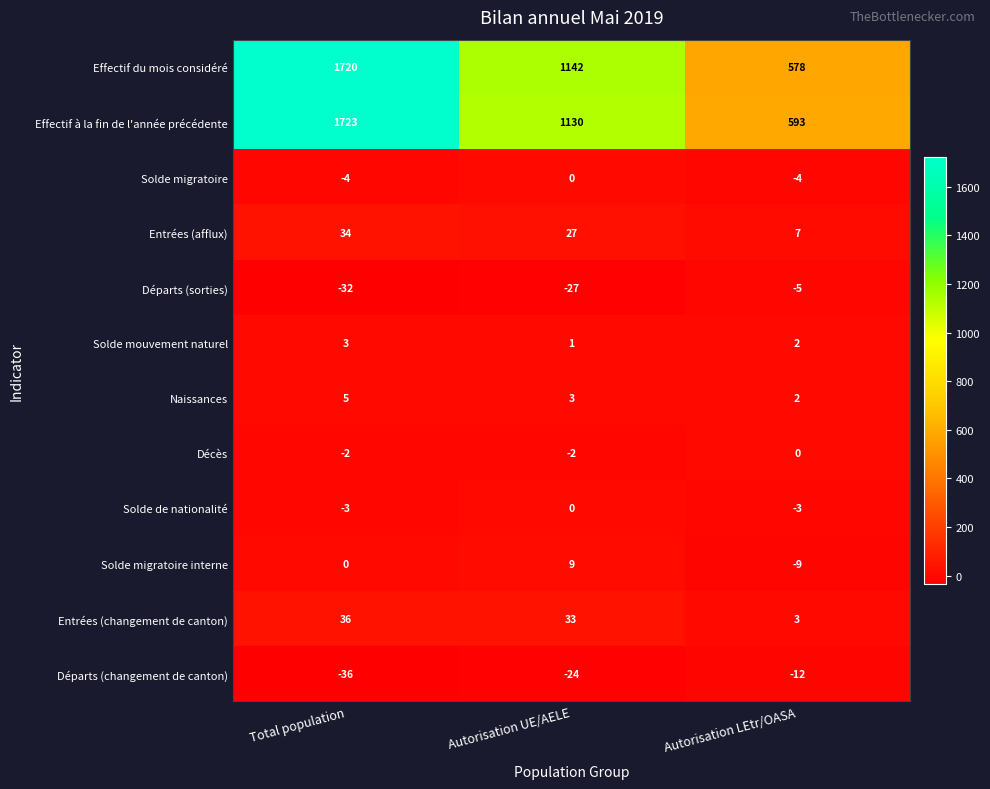

True or false: Entrées (changement de canton) has a value of 36 at Total population.

True